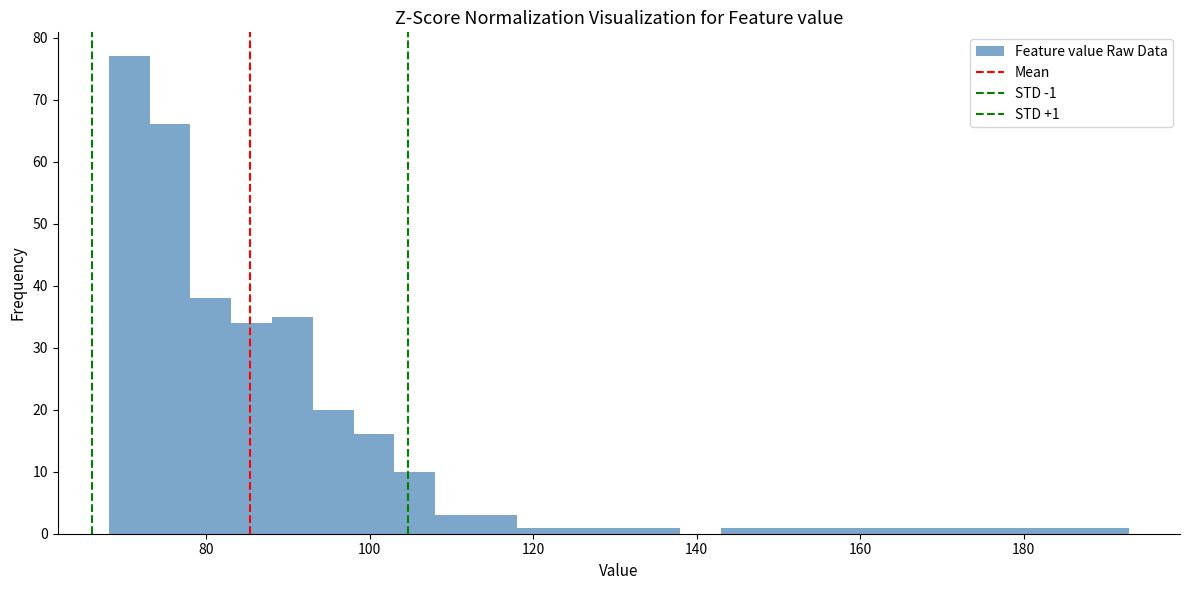

Around what value on the x-axis is the tallest bar? Give the approximate position of its centre, as read against the axis.

70